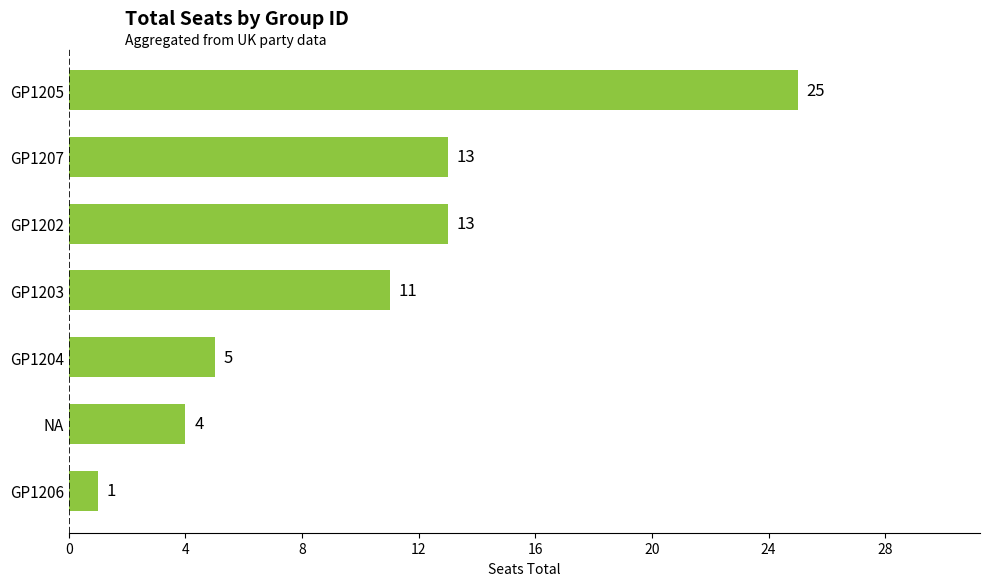

Reading bottom to top, what are all the values shown in this chart?

1	4	5	11	13	13	25